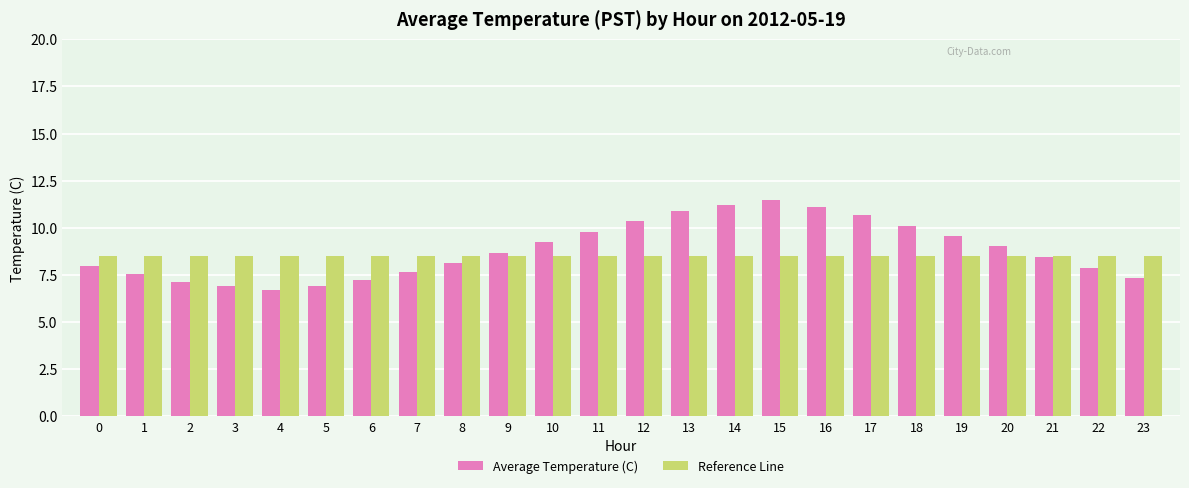

What are all the series names shown in the legend?

Average Temperature (C), Reference Line